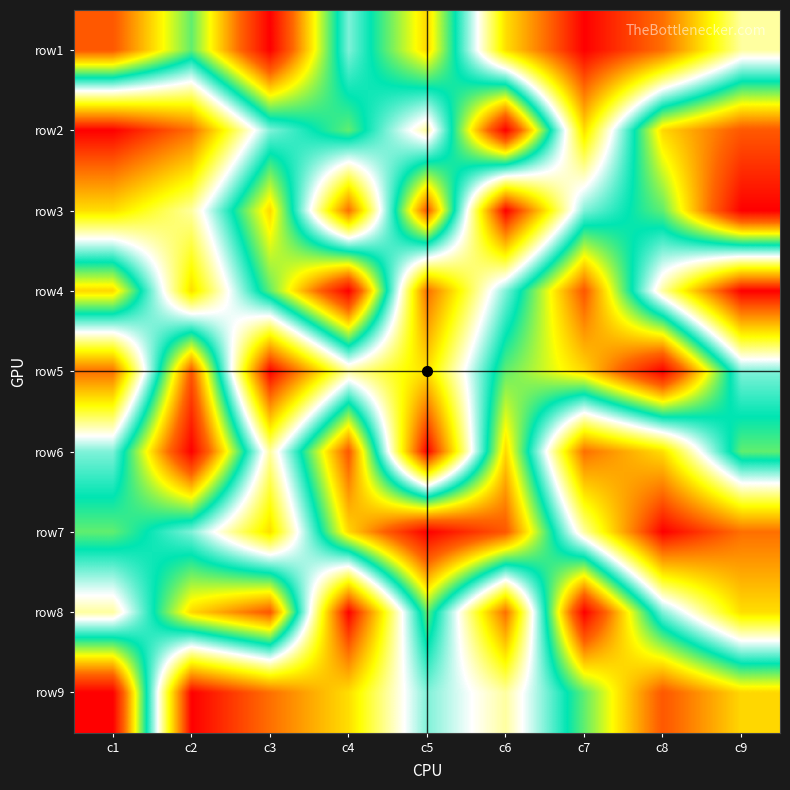

What is the total value across all series at c7?

45